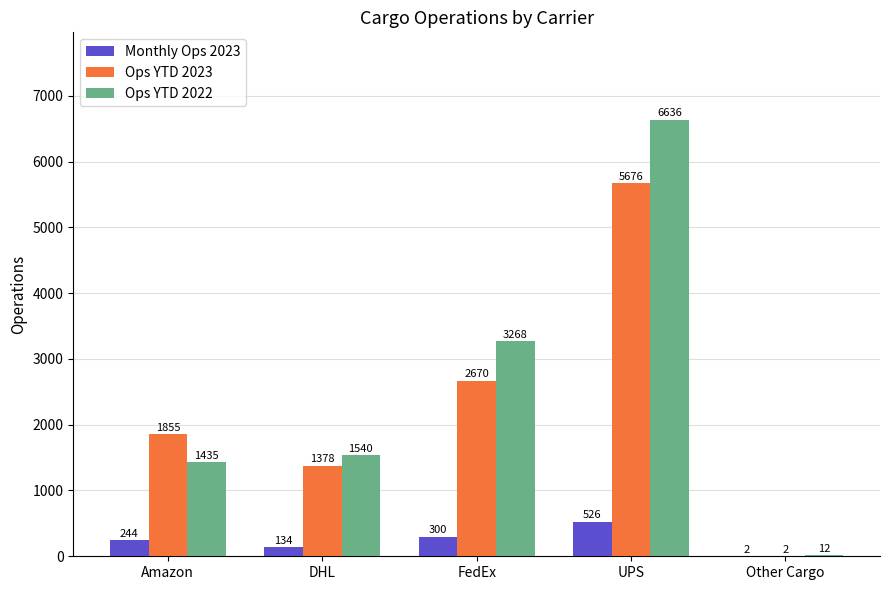

Which series changed the most between Amazon and FedEx?

Ops YTD 2022